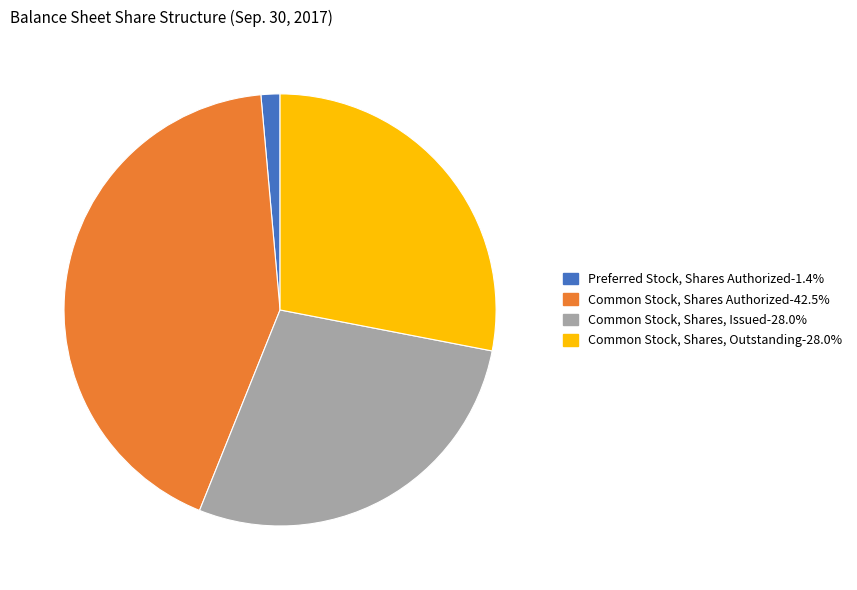

Is there any slice that represents more than half of the pie?

No